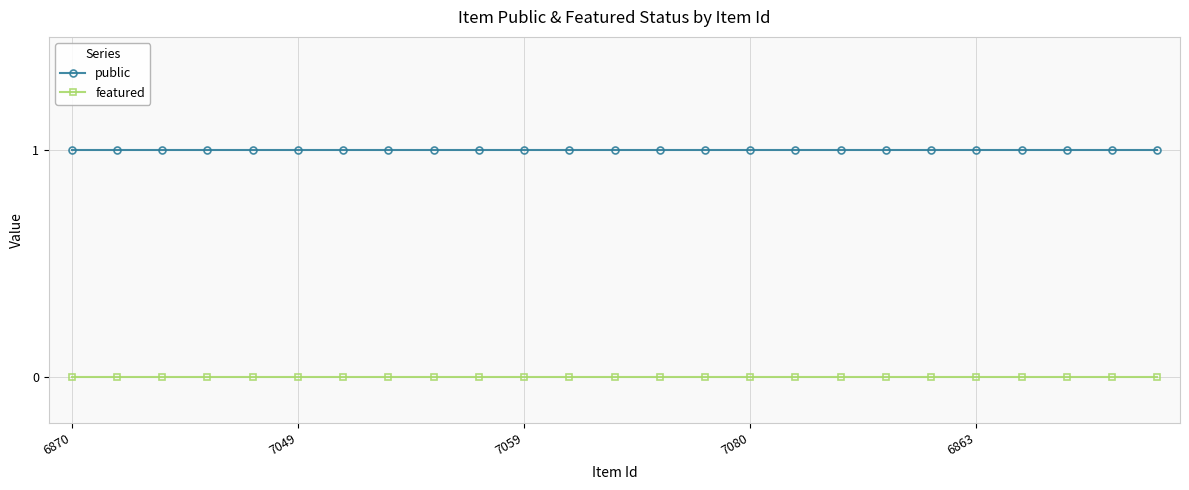

How many categories are shown in the chart?

25